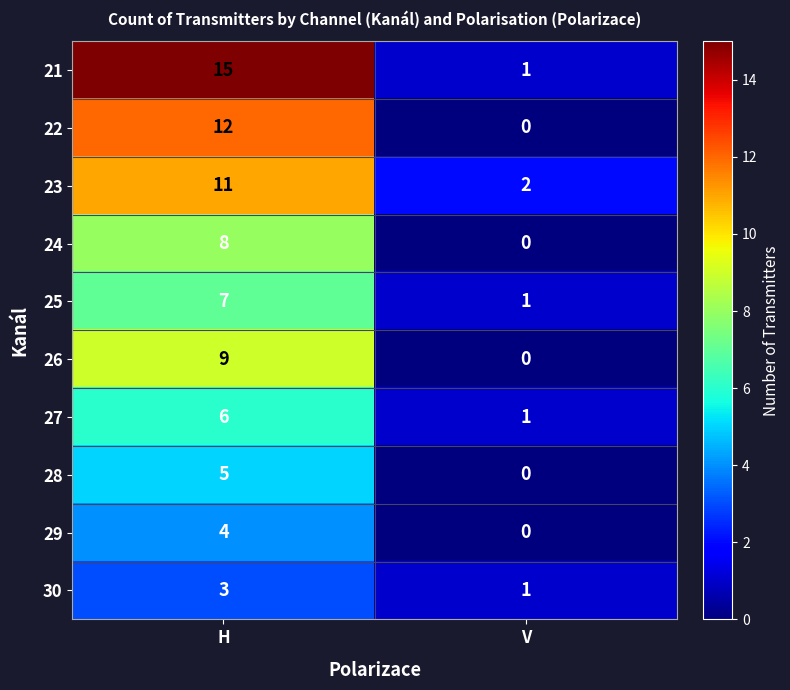

Which series has the largest range (max minus min)?

21